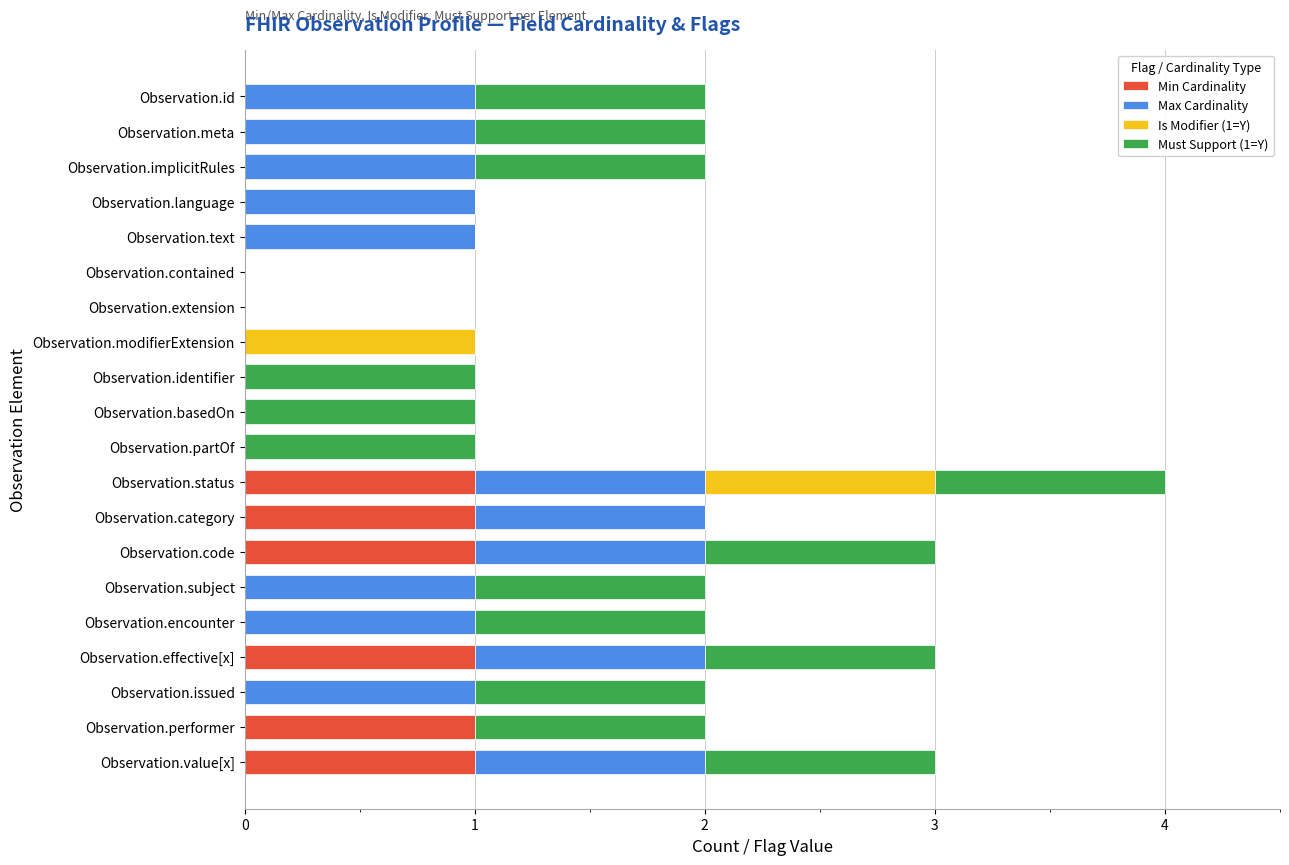

True or false: Min Cardinality has a value of 1 at Observation.effective[x].

True